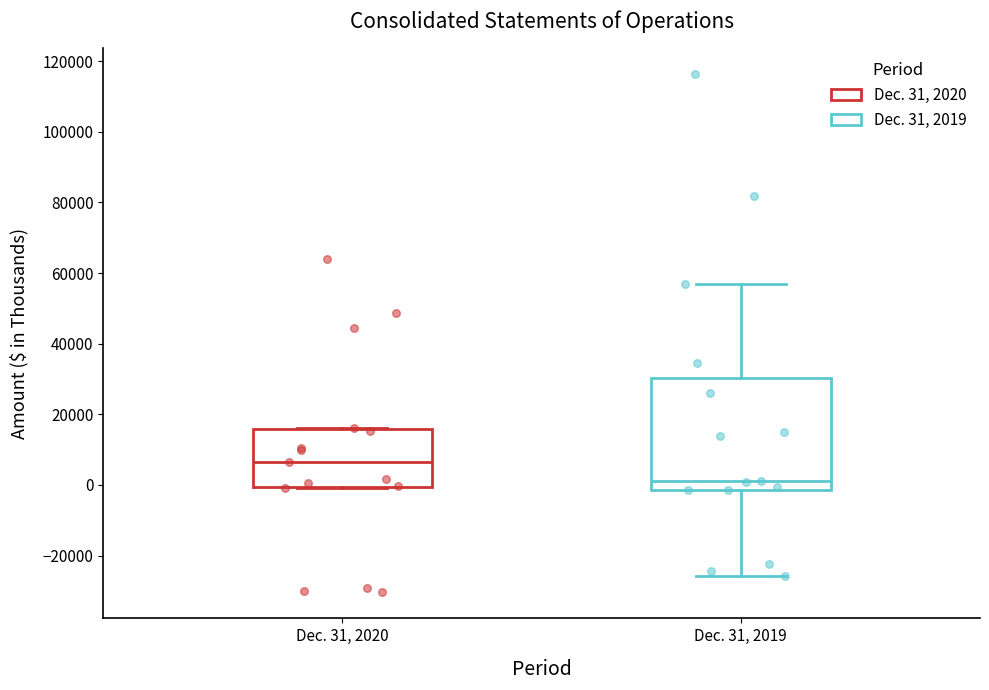

Where does the median line of the box for Dec. 31, 2020 sit on the y-axis? The values are not printed on the chart, so give them approximately, as read against the axis.

6000